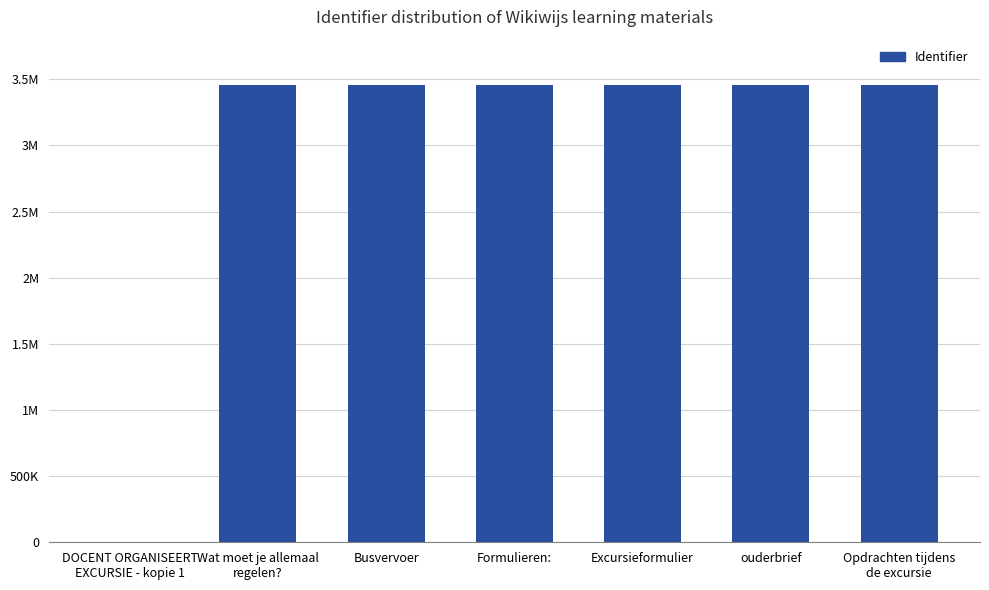

Between Opdrachten tijdens
de excursie and Wat moet je allemaal
regelen?, which is larger?

Opdrachten tijdens
de excursie